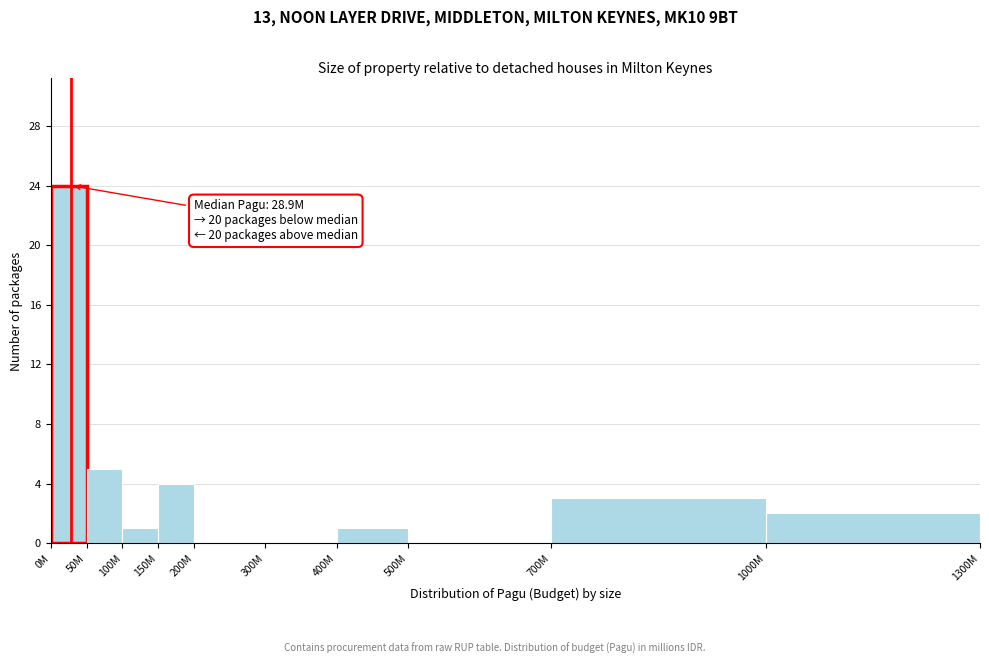

Reading left to right, what are all the values shown in this chart?

0M=24	50M=5	100M=1	150M=4	200M=0	300M=0	400M=1	500M=0	700M=3	1000M=2